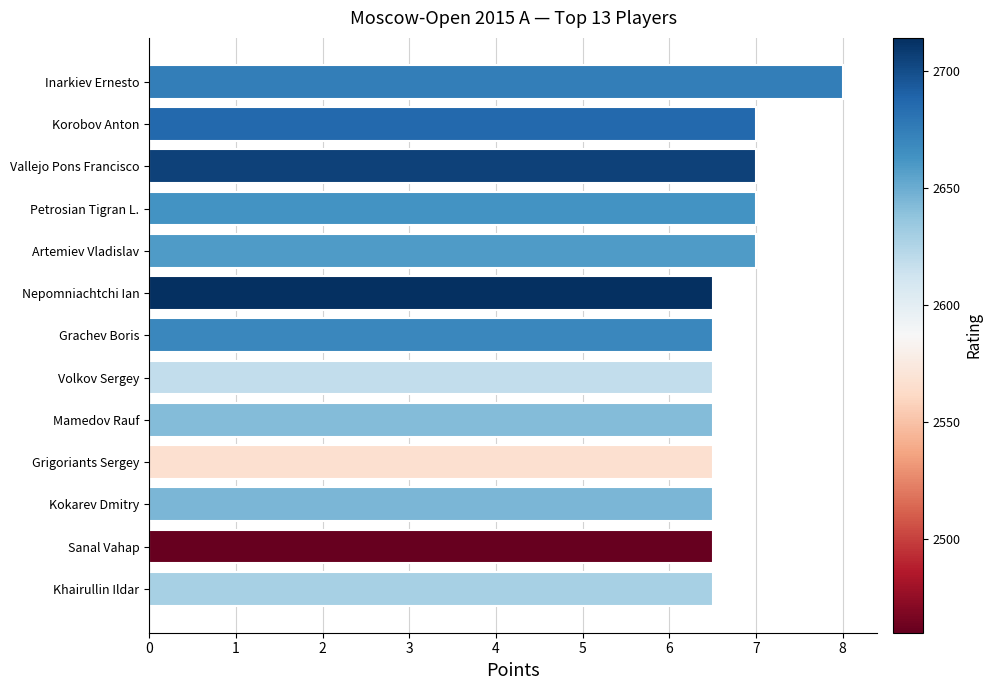

Reading bottom to top, list all the values displayed in this chart.

Khairullin Ildar=6.5	Sanal Vahap=6.5	Kokarev Dmitry=6.5	Grigoriants Sergey=6.5	Mamedov Rauf=6.5	Volkov Sergey=6.5	Grachev Boris=6.5	Nepomniachtchi Ian=6.5	Artemiev Vladislav=7.0	Petrosian Tigran L.=7.0	Vallejo Pons Francisco=7.0	Korobov Anton=7.0	Inarkiev Ernesto=8.0